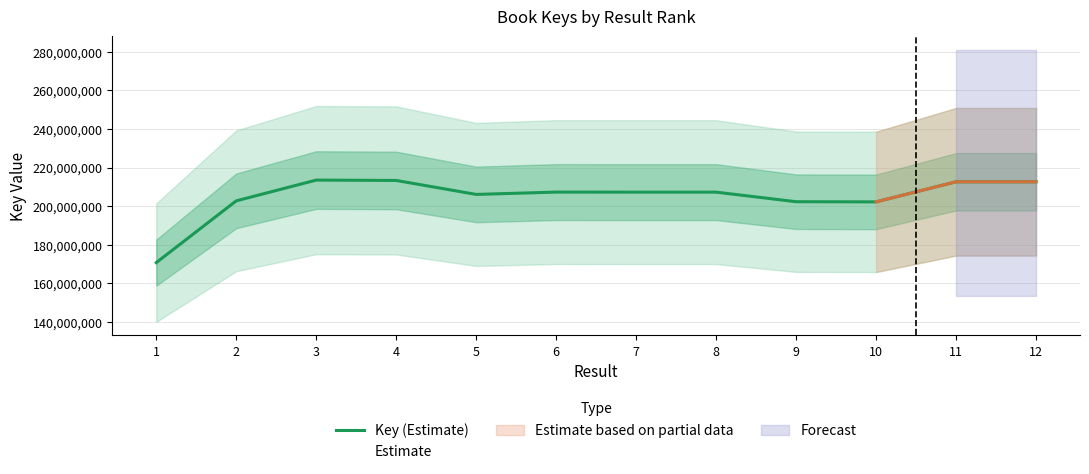

How many data points does each series have?

12